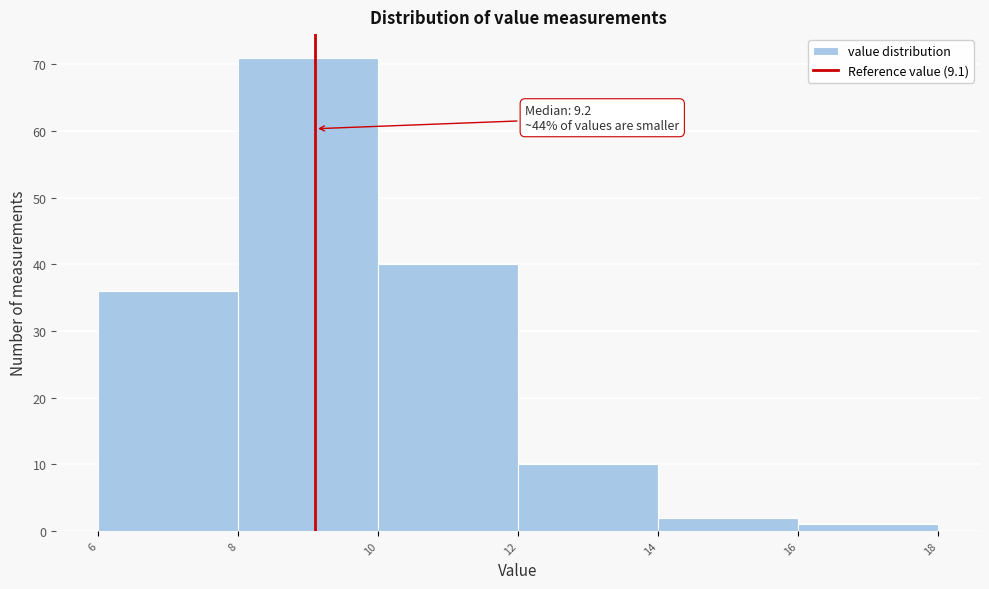

Over which range of the x-axis is the bar tallest?

8 to 10